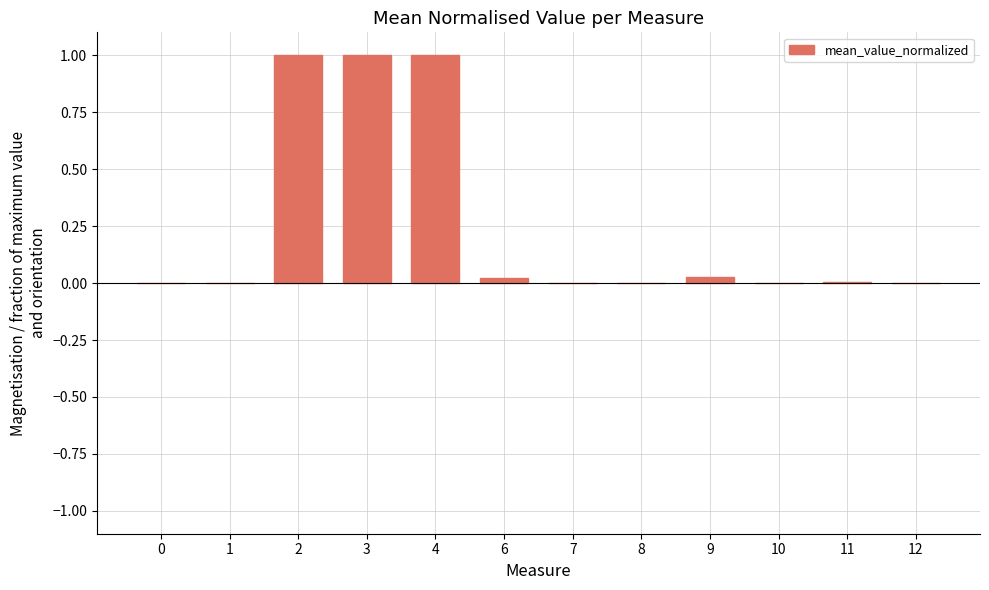

What is the maximum value shown in the chart?

1.0